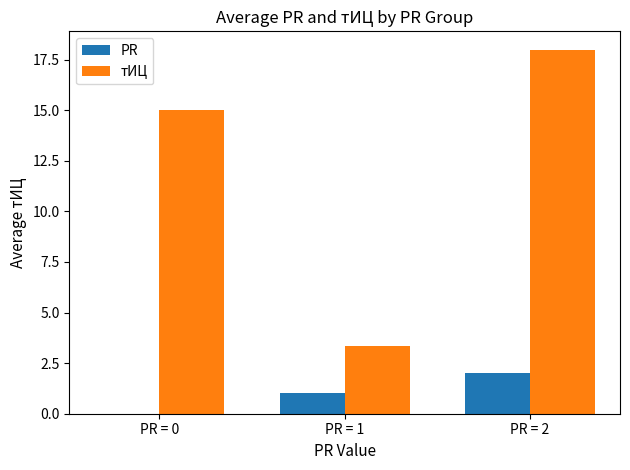

Count the number of categories in the chart.

3